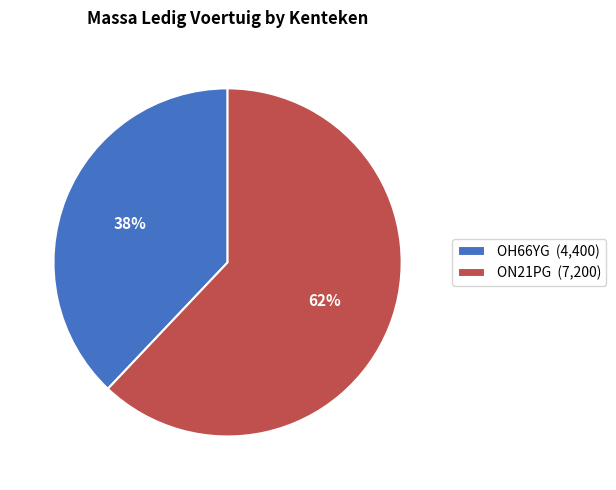

True or false: OH66YG accounts for 38% of the total.

True